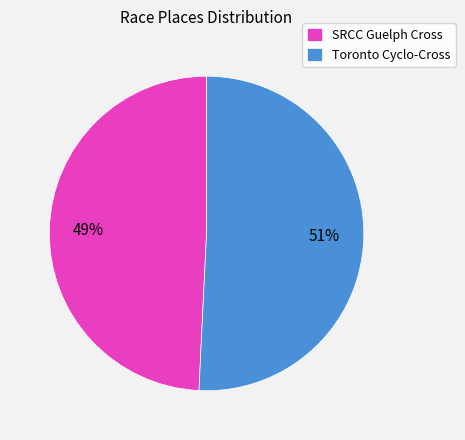

Do Toronto Cyclo-Cross and SRCC Guelph Cross together represent more than half of the pie?

Yes